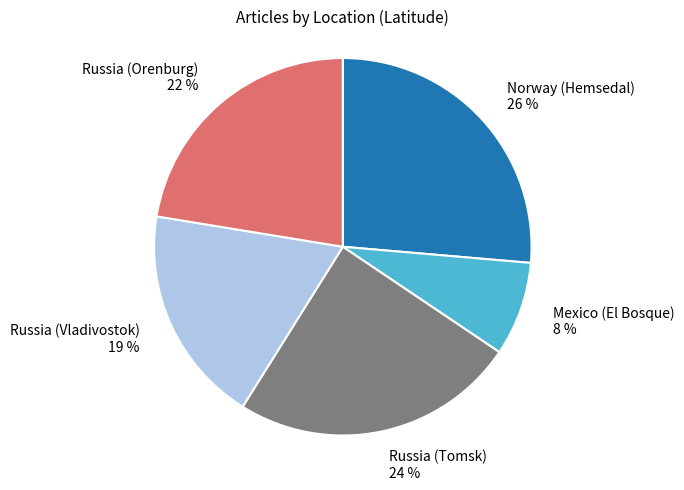

Which category has the smallest portion of the pie?

Mexico (El Bosque)